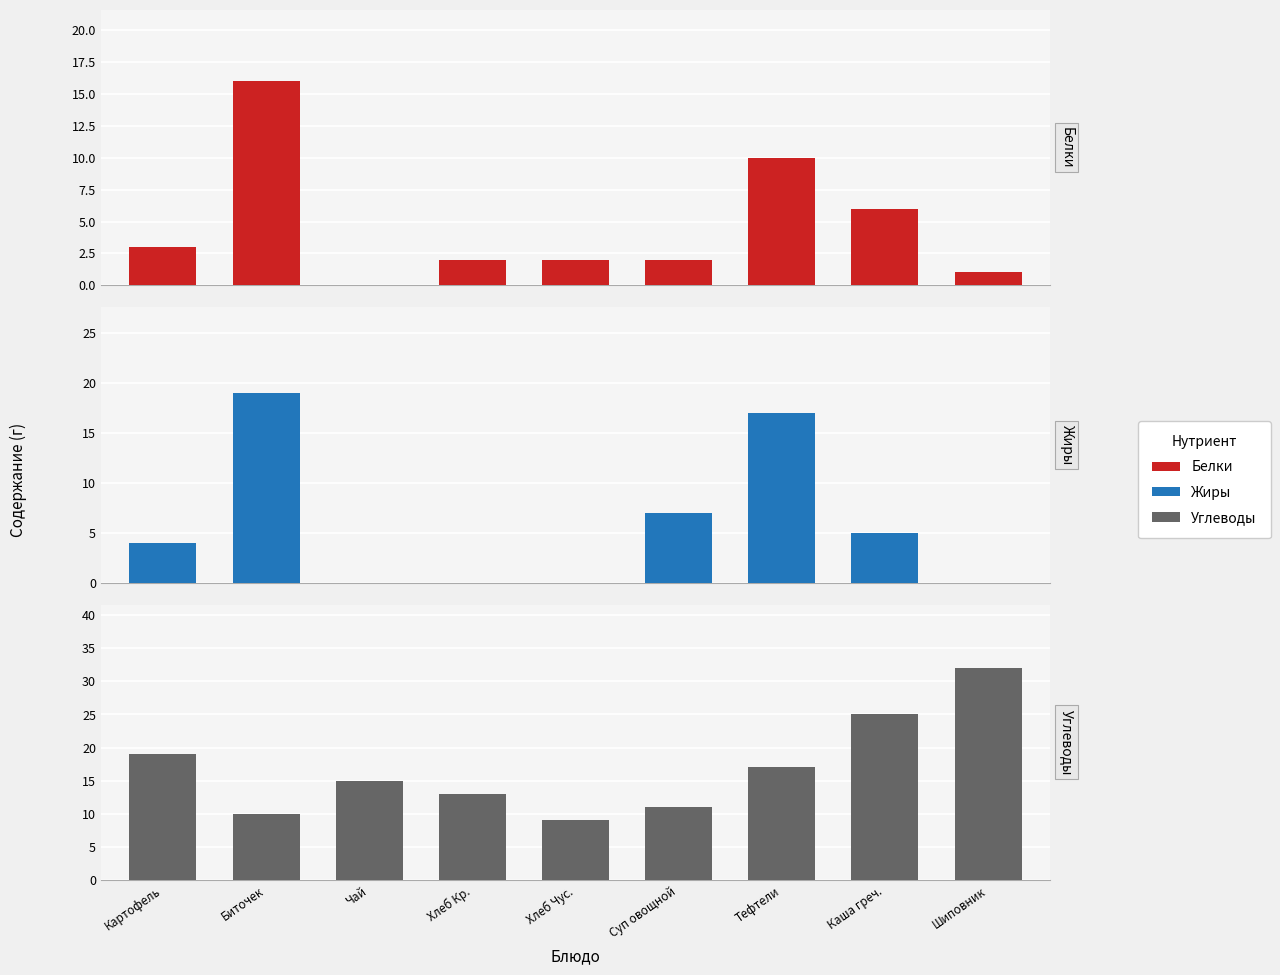

What is the average value of the Белки series?

5